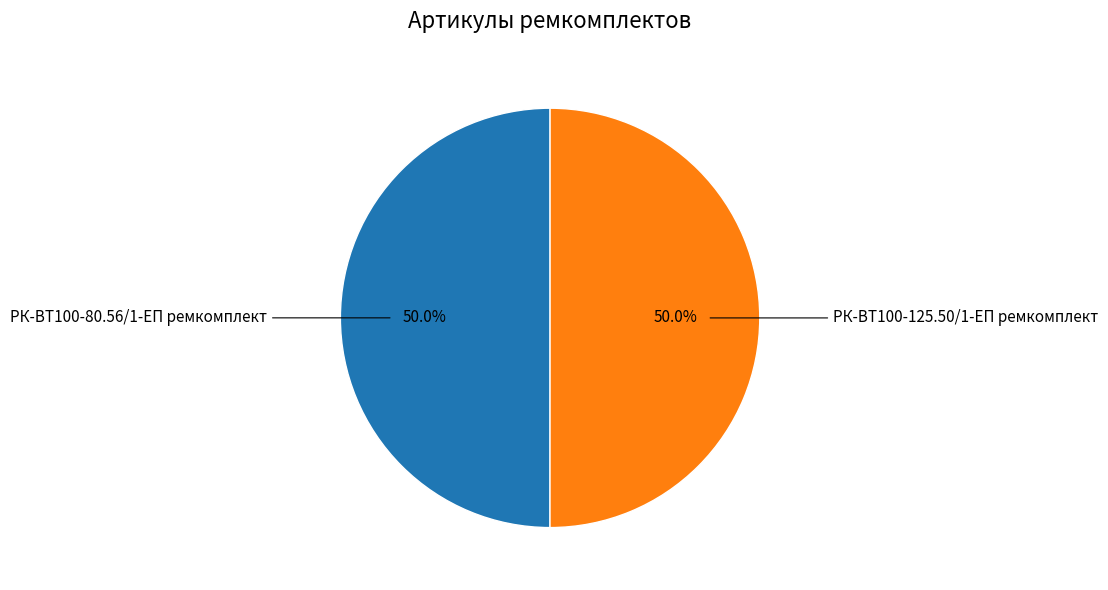

Which category has the biggest portion of the pie?

РК-ВТ100-125.50/1-ЕП ремкомплект